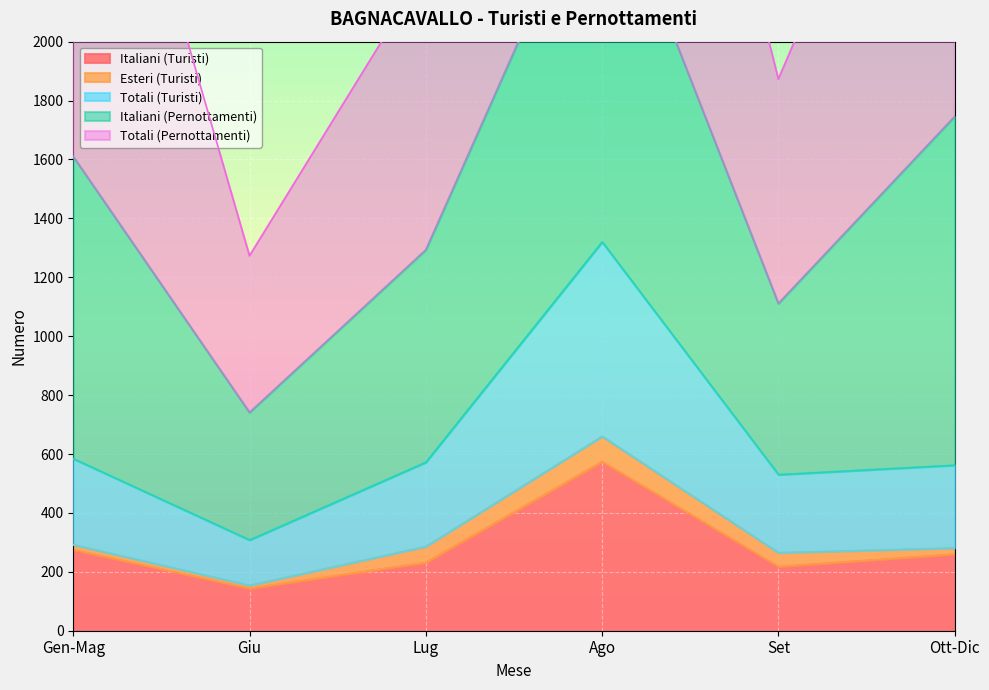

True or false: Italiani (Turisti) has a value of 374 at Lug.

False